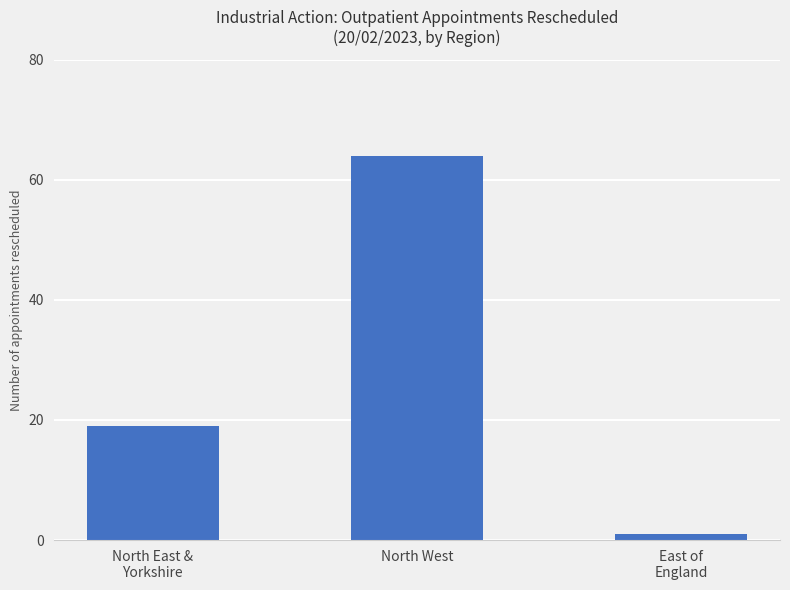

Reading right to left, list all the values displayed in this chart.

East of
England=1	North West=64	North East &
Yorkshire=19